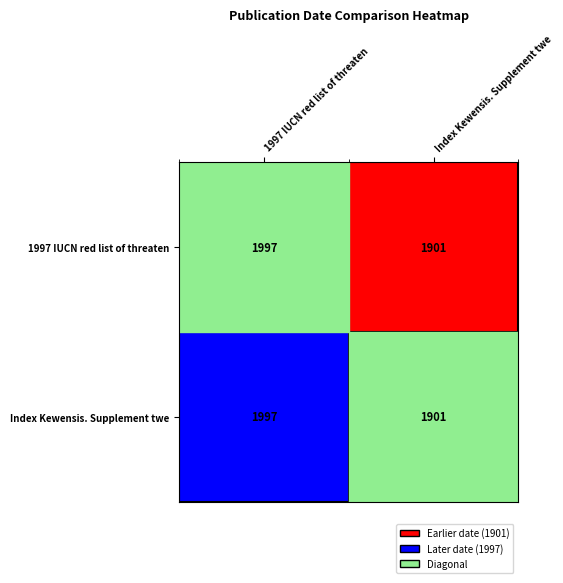

At which category is the sum across all series the highest?

1997 IUCN red list of threaten